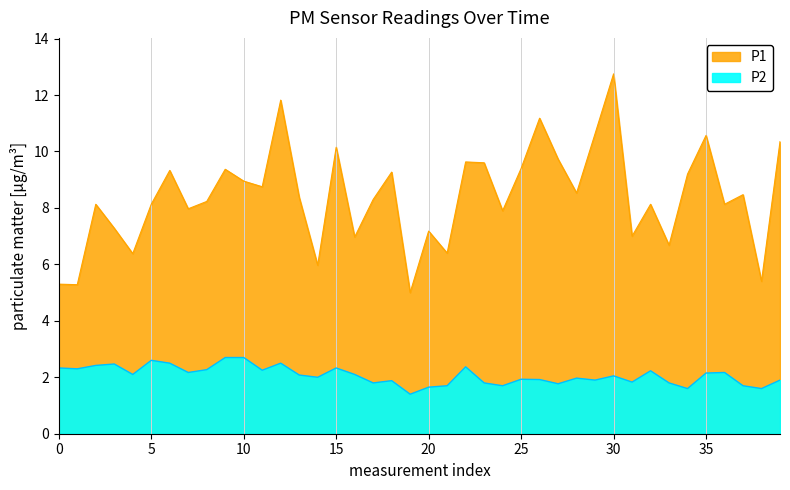

Which series has the widest spread of values?

P1